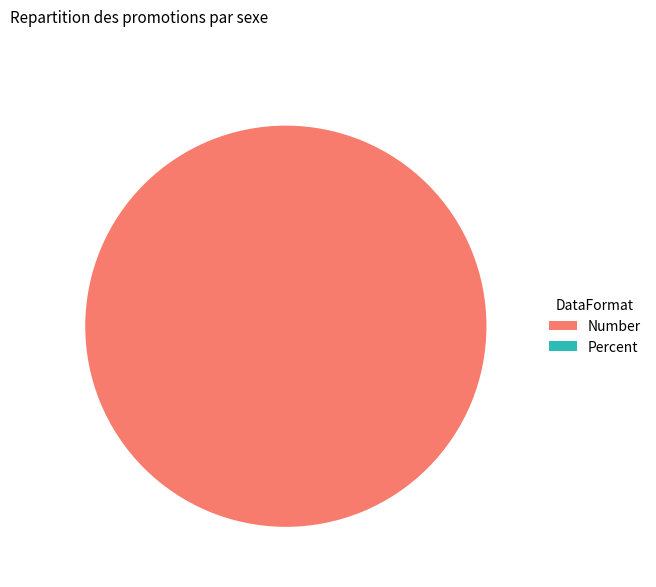

What is the largest slice in the pie chart?

Number